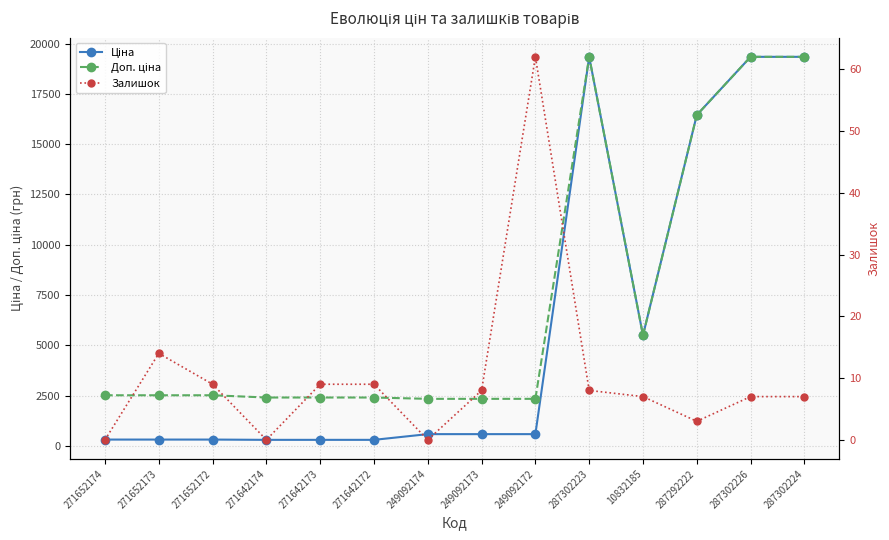

Where is the first local minimum for Ціна?

10832185